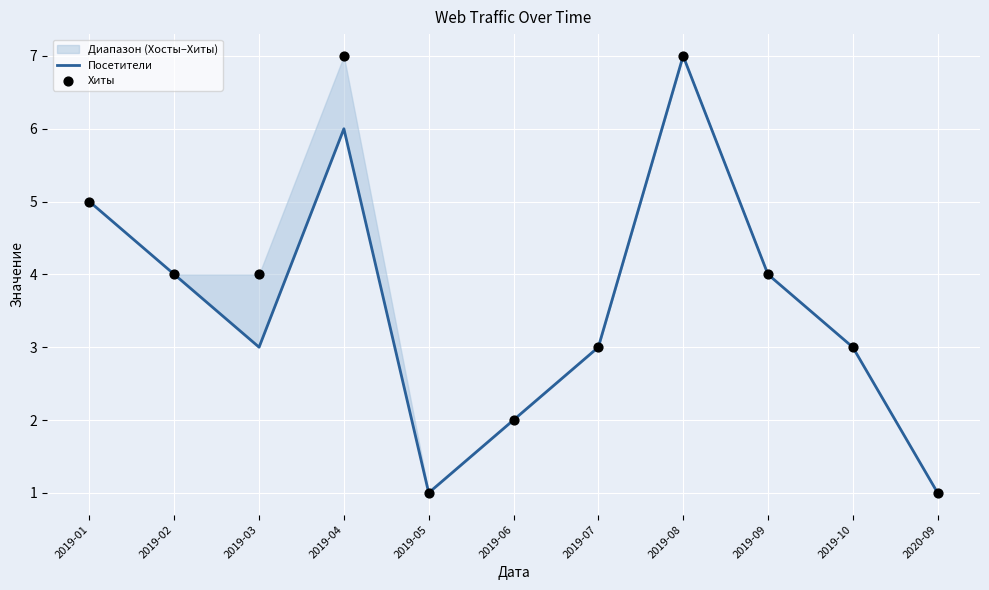

What are all the series names shown in the legend?

Посетители, Хиты